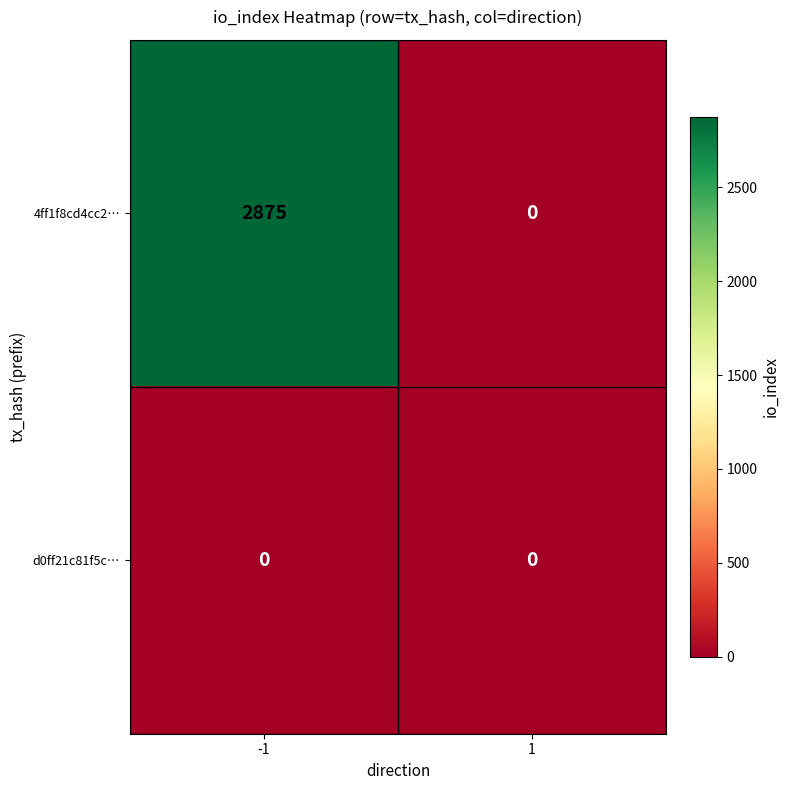

What is the difference between the maximum and minimum values in the 4ff1f8cd4cc2… series?

2875